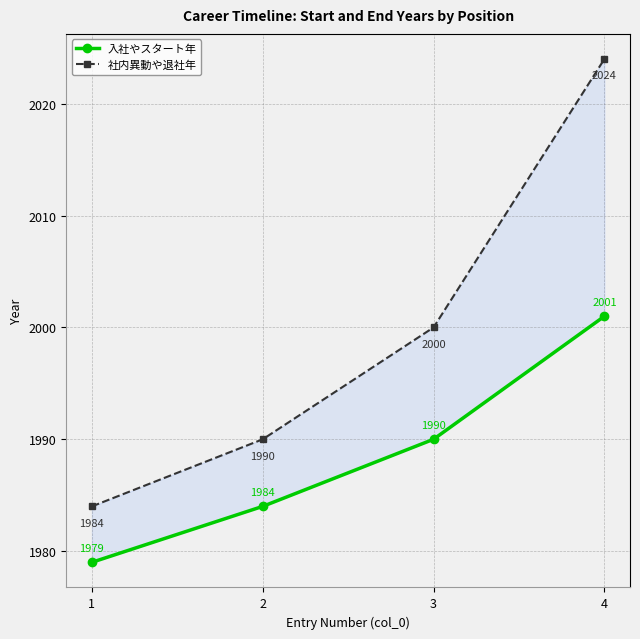

True or false: 入社やスタート年 and 社内異動や退社年 intersect in this chart.

False